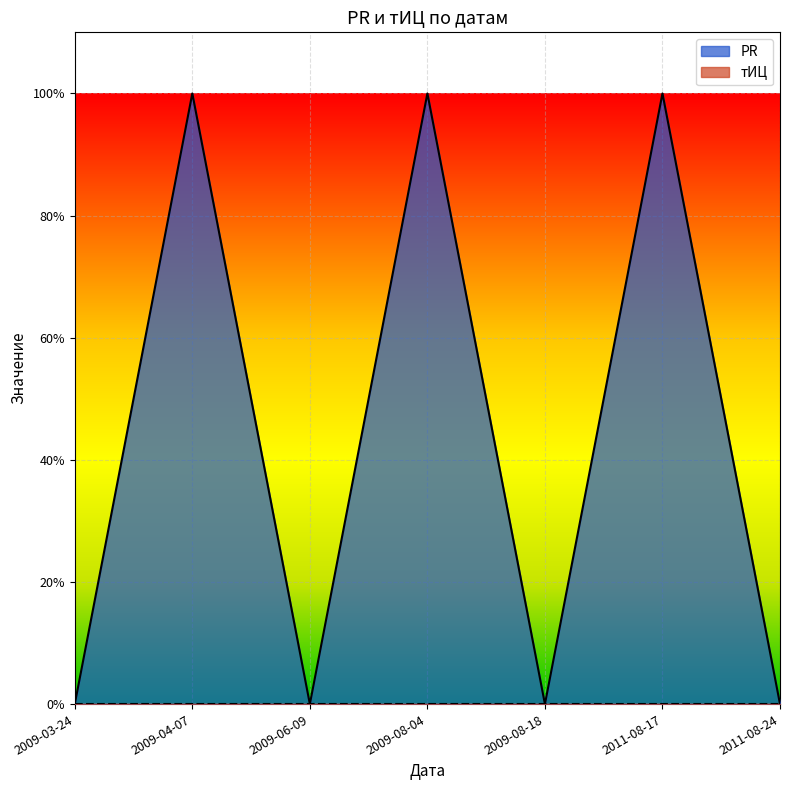

List the labels in order of value, smallest first.

2009-03-24, 2009-06-09, 2009-08-18, 2011-08-24, 2009-04-07, 2009-08-04, 2011-08-17